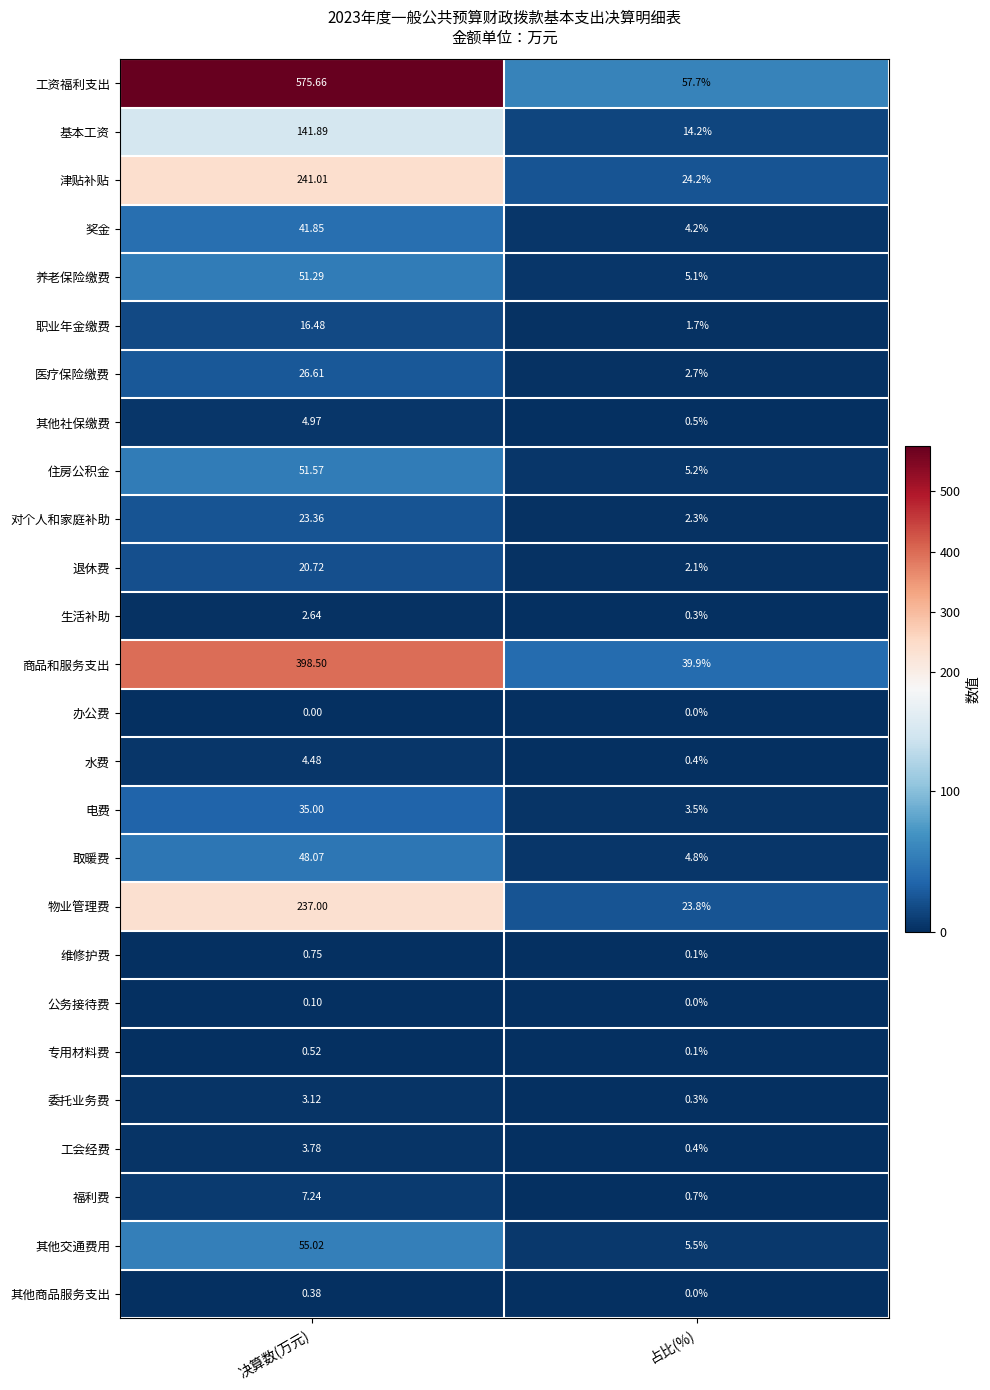

Where does the 生活补助 series first go above 2?

决算数(万元)